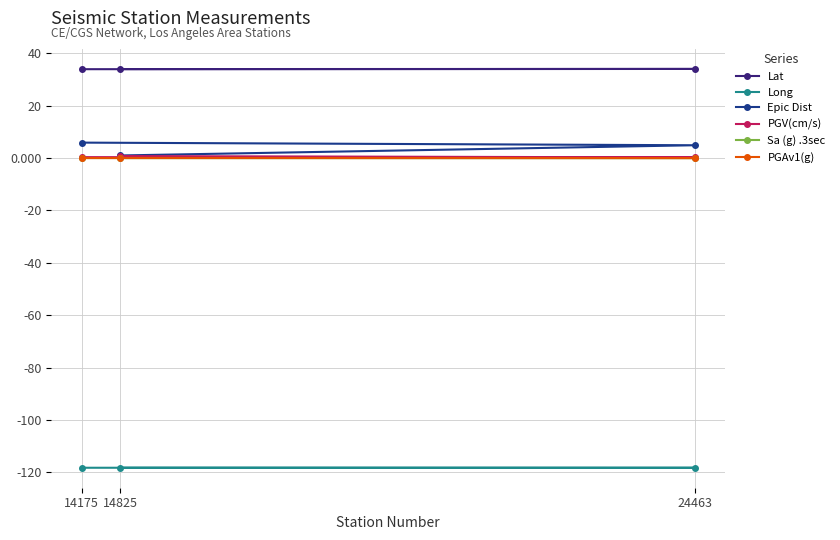

What is the smallest value displayed?

-118.2